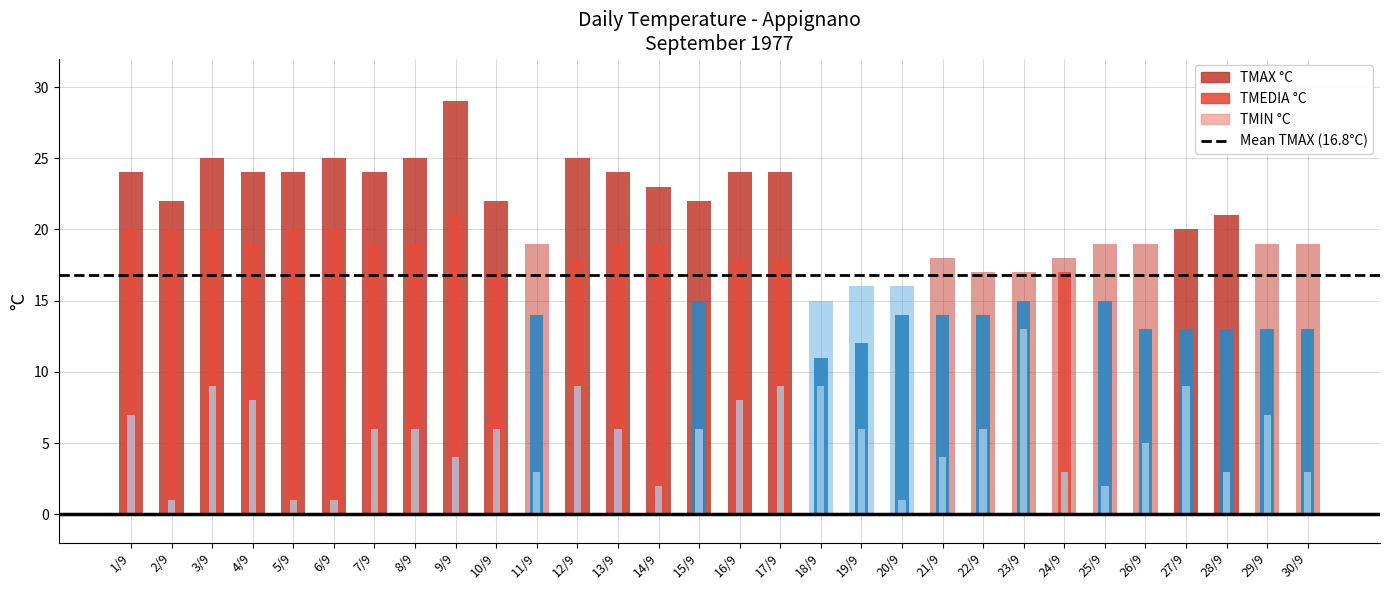

How many categories are shown in the chart?

30